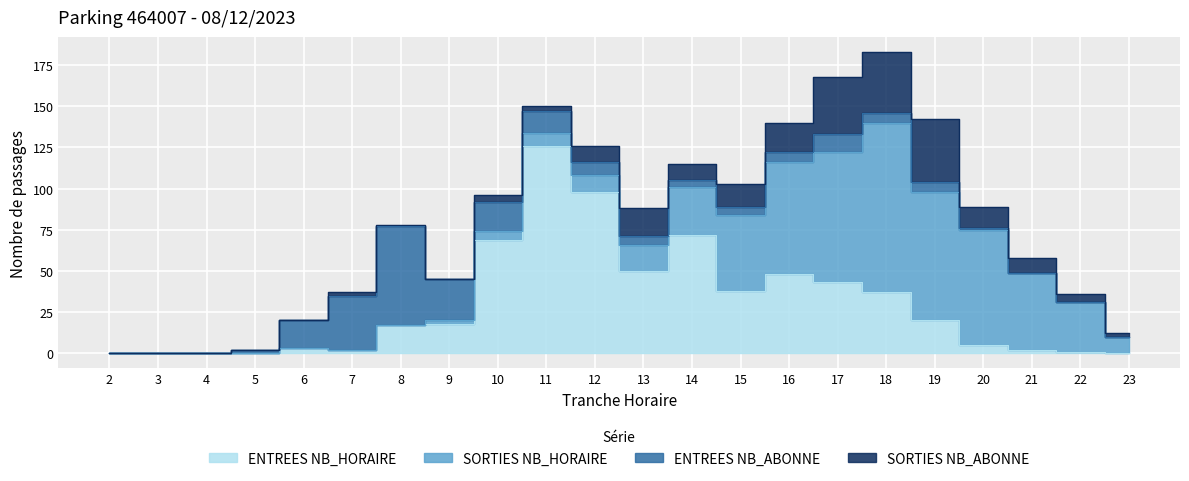

What is the difference between the highest and lowest values at 8?

60